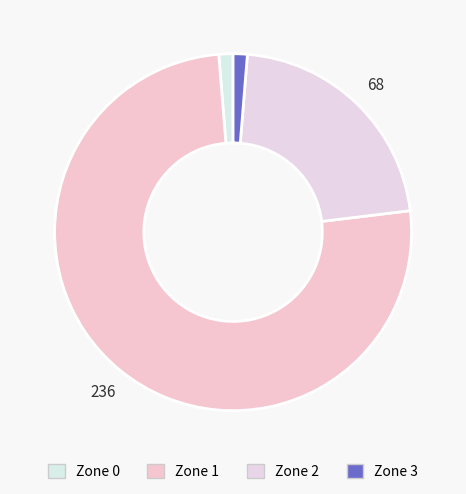

Which slice is the largest?

Zone 1